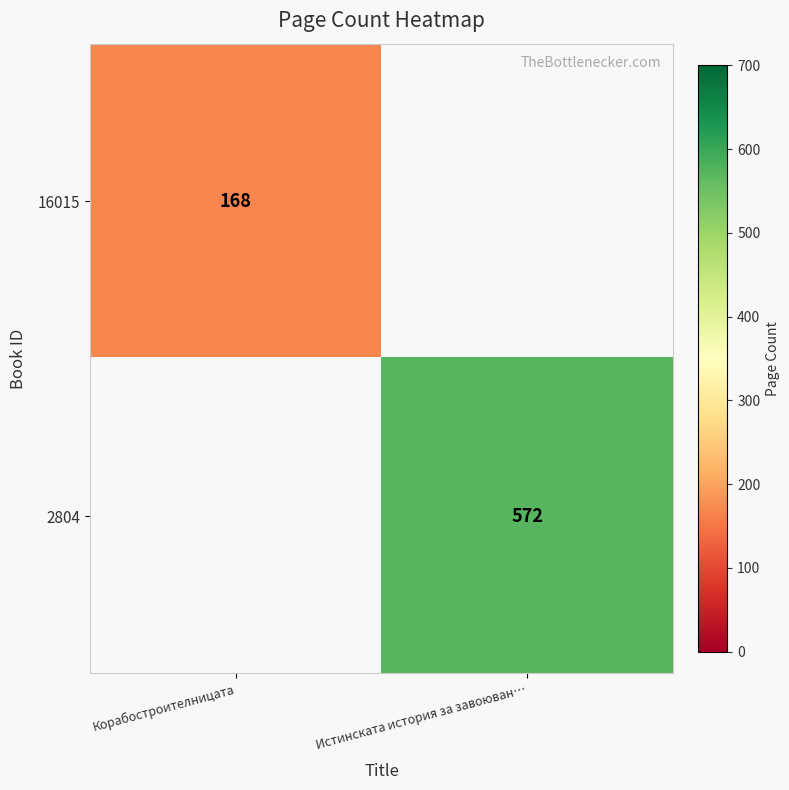

At how many categories does at least one series exceed 448?

1